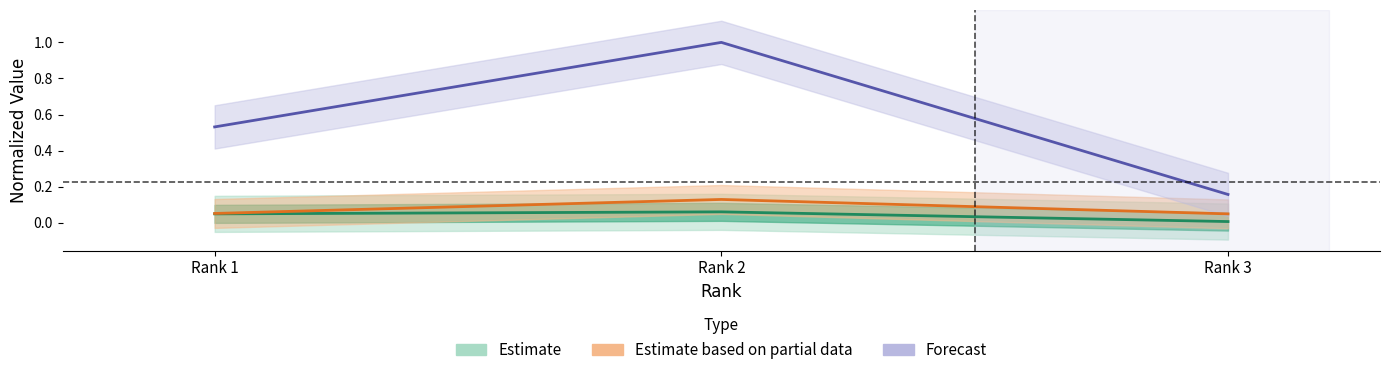

At which category is the sum across all series the highest?

Rank 2